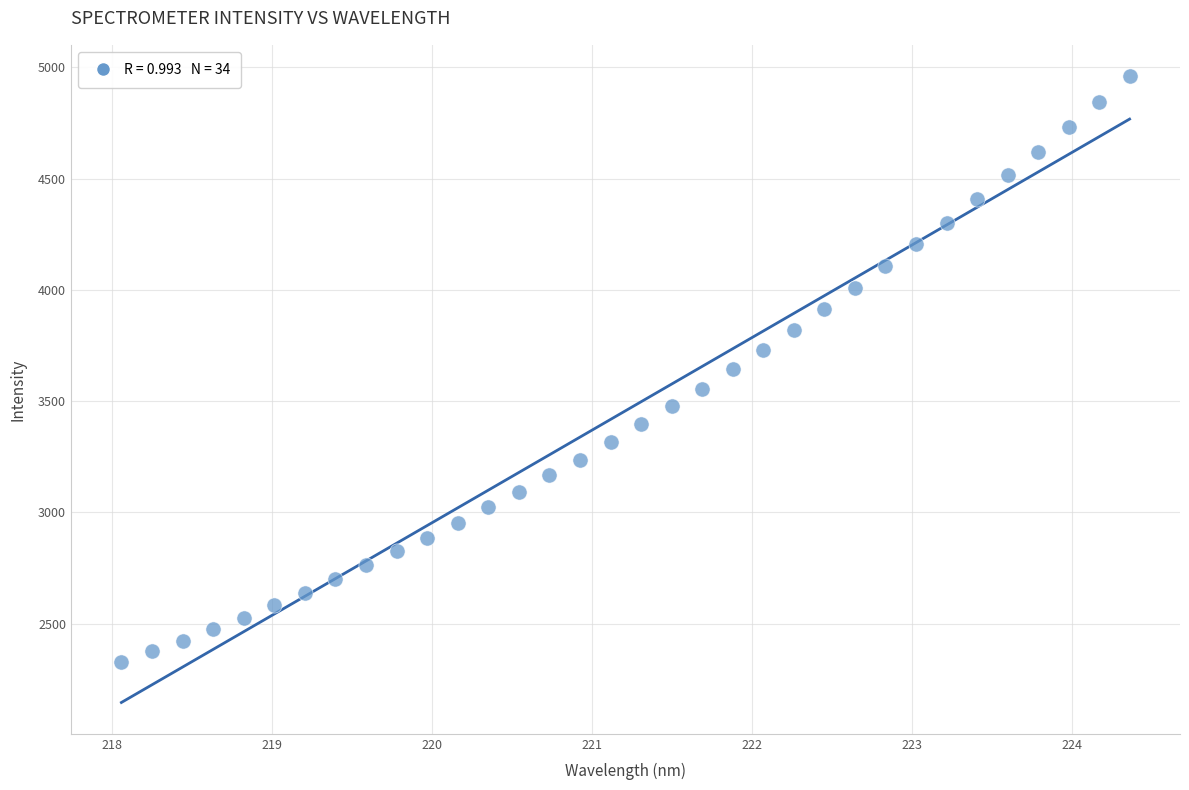

What is the range of X values (max minus min)?

6.3